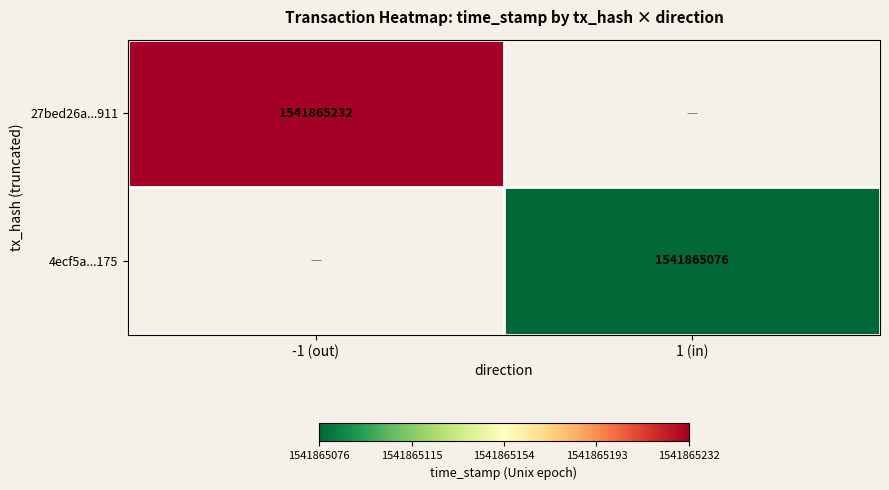

How many values in 27bed26a864327a7e3035545b8a403c3936f911 are above zero?

1